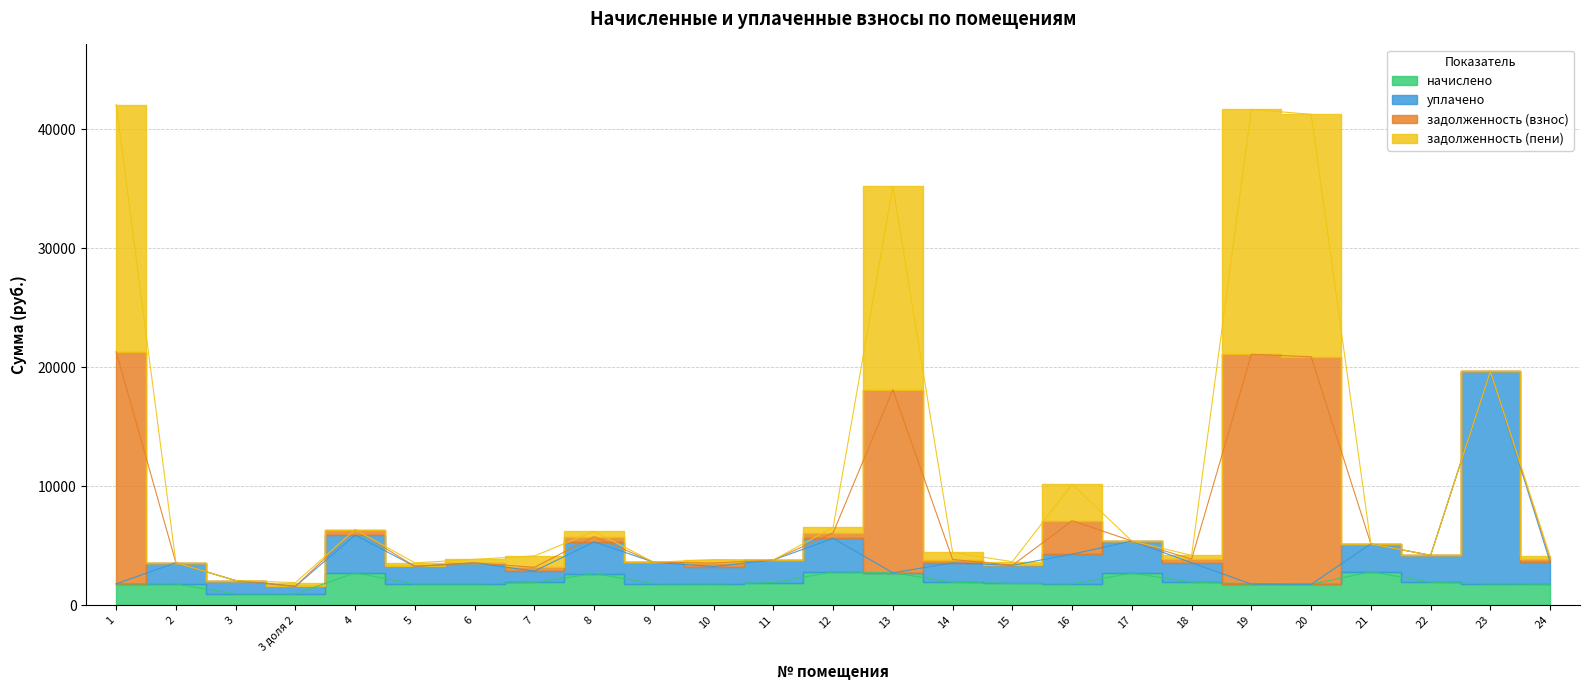

Where does the начислено series first go above 1804?

4